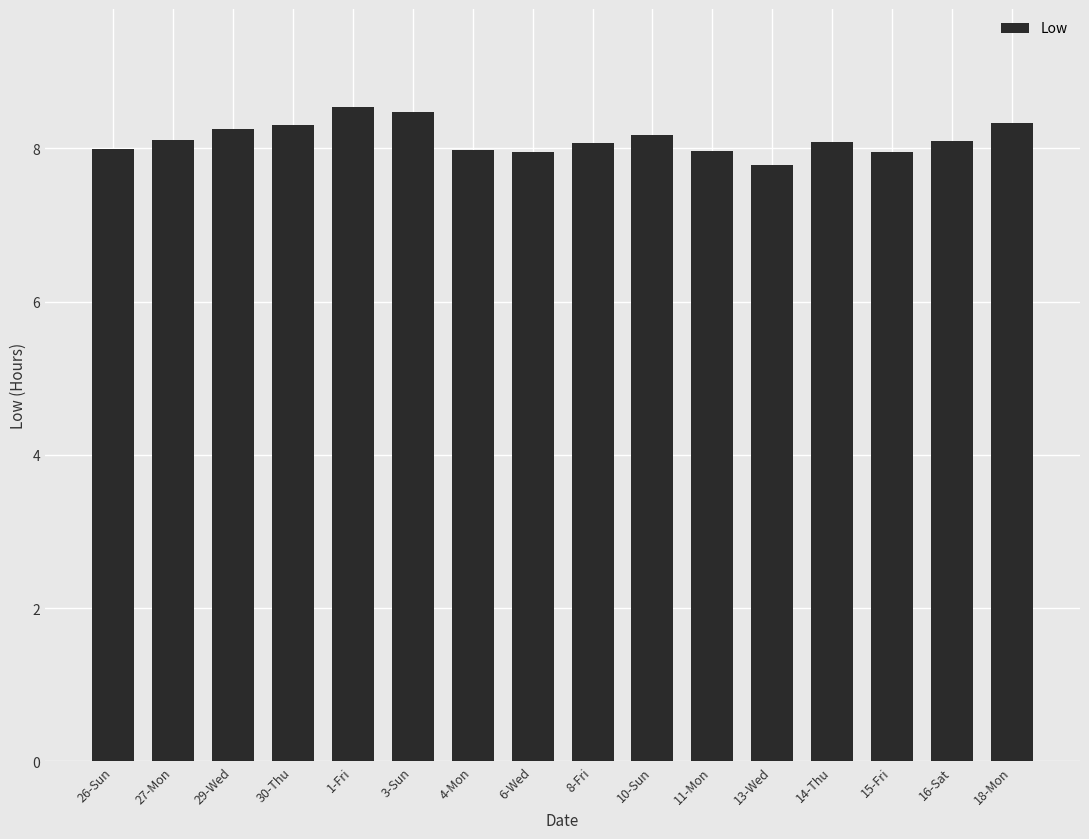

The value at 11-Mon is 8.0. True or false?

True